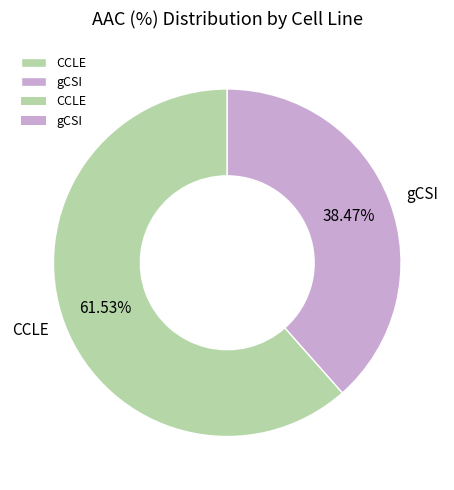

Rank the categories by value from lowest to highest.

gCSI, CCLE